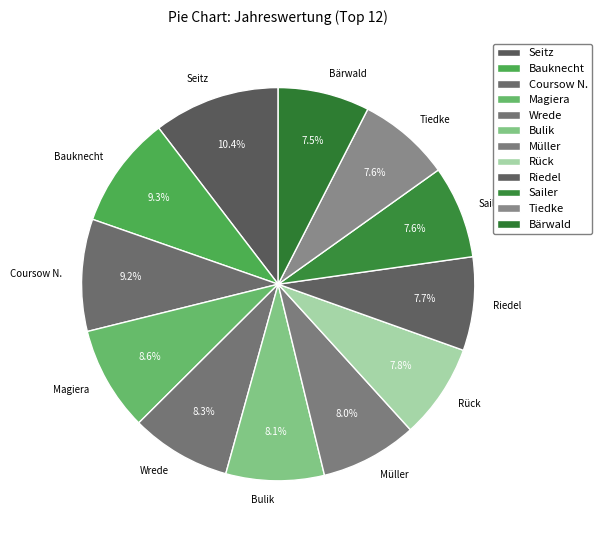

Count the number of slices in the pie.

12